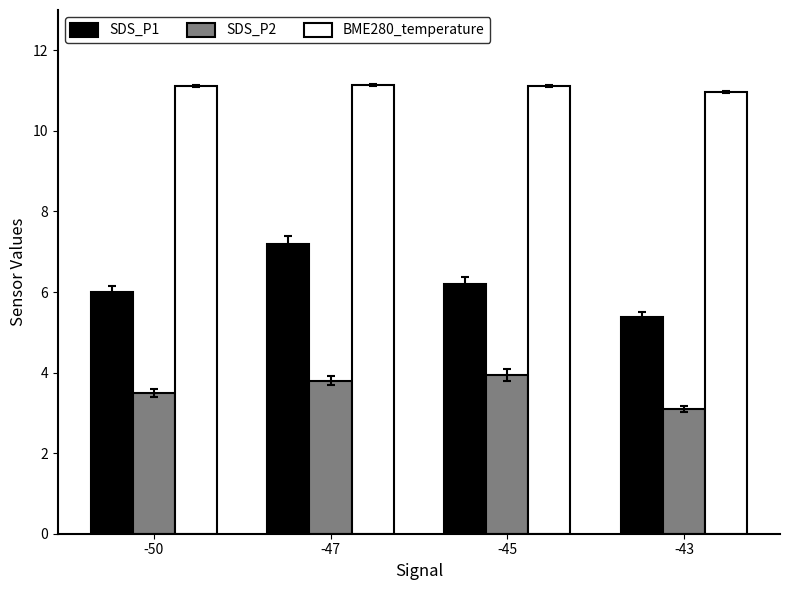

Read the BME280_temperature value at -45.

11.1